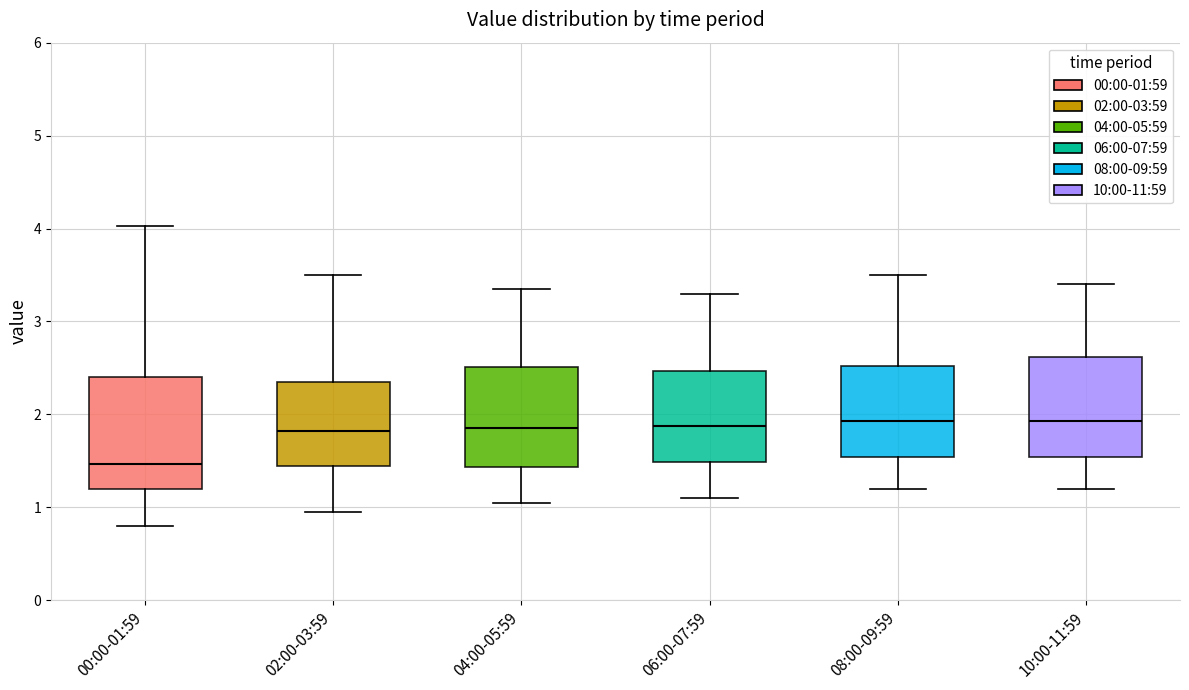

Reading left to right, read every box against the y-axis: the position of its median line, the range the box covers, and the ends of its whiskers. The values are not printed on the chart, so give them approximately, as read against the axis.

00:00-01:59: median 1.5, box 1.2 to 2.4, whiskers 0.8 to 4.0
02:00-03:59: median 1.8, box 1.5 to 2.4, whiskers 1.0 to 3.5
04:00-05:59: median 1.9, box 1.4 to 2.5, whiskers 1.1 to 3.4
06:00-07:59: median 1.9, box 1.5 to 2.5, whiskers 1.1 to 3.3
08:00-09:59: median 1.9, box 1.5 to 2.5, whiskers 1.2 to 3.5
10:00-11:59: median 1.9, box 1.5 to 2.6, whiskers 1.2 to 3.4